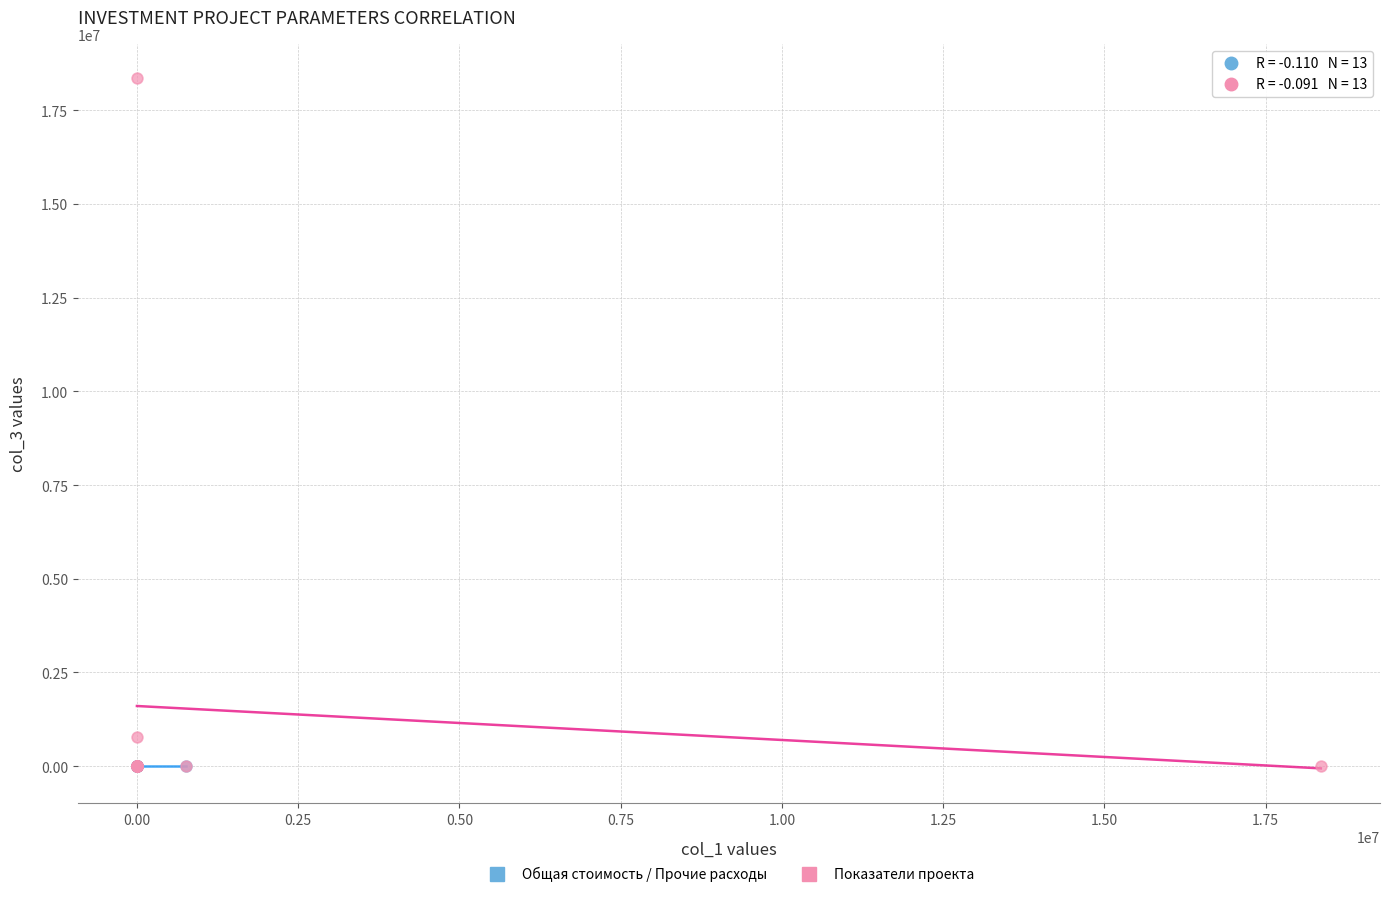

Which series has the widest spread of Y values?

Показатели проекта